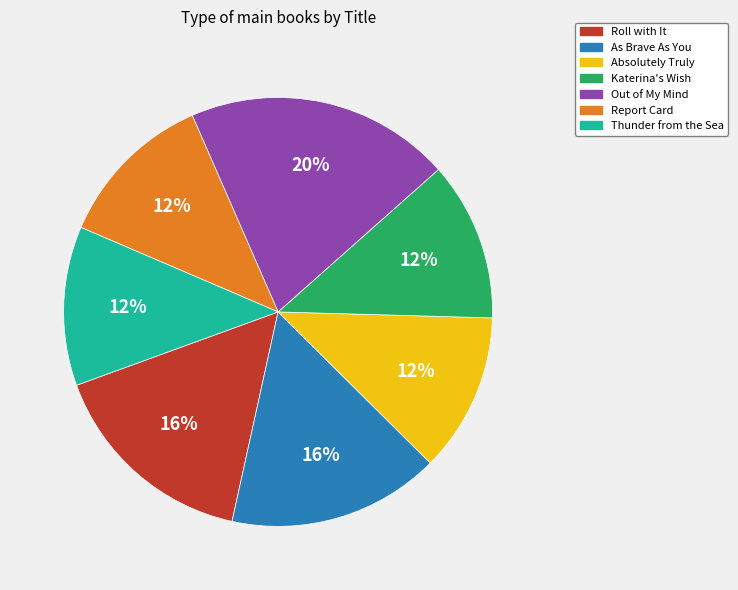

Between Out of My Mind and Katerina's Wish, which is larger?

Out of My Mind